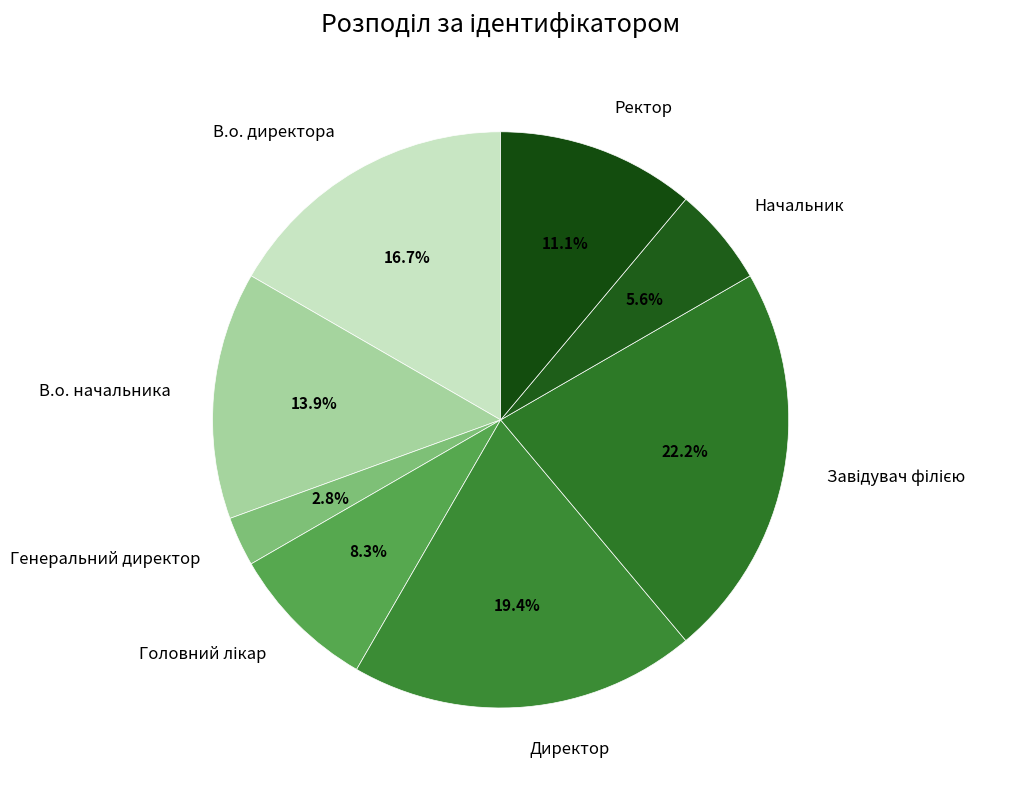

Count the number of slices in the pie.

8